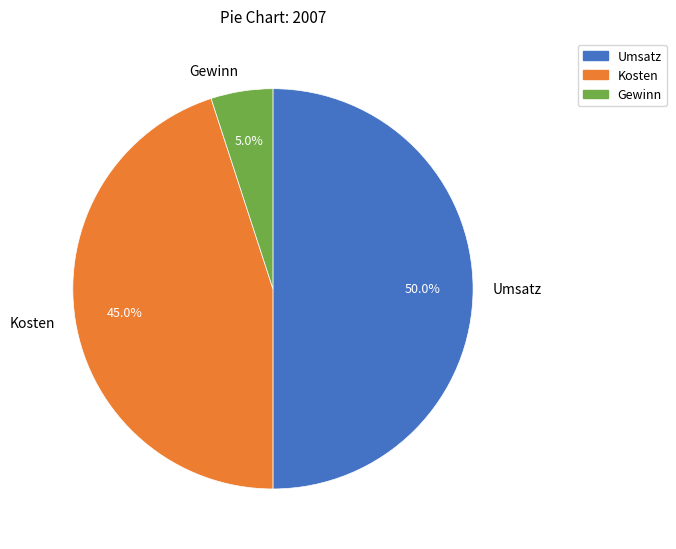

How many segments does this pie chart have?

3